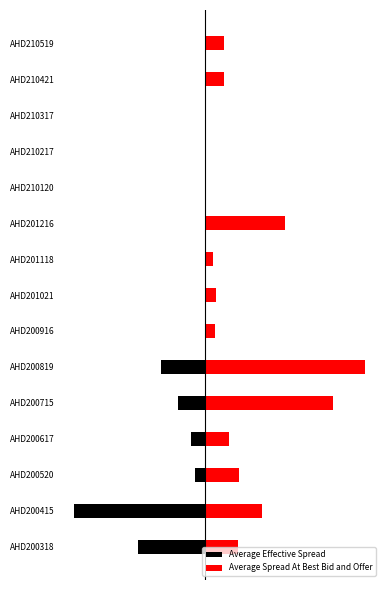

What is the sum of all Average Spread At Best Bid and Offer values?

31.2